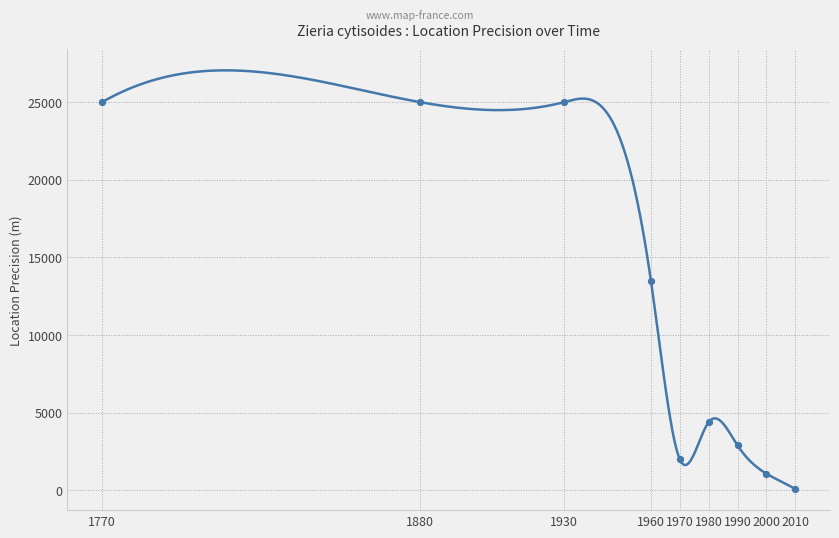

Approximately how many times larger is the value at 1969 compared to 1995?

12.5